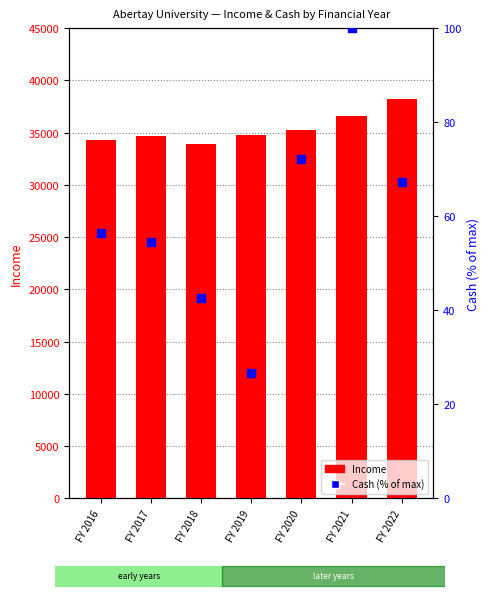

Is the value of Cash (% of max) at FY 2016 greater than the value of Income at FY 2019?

No